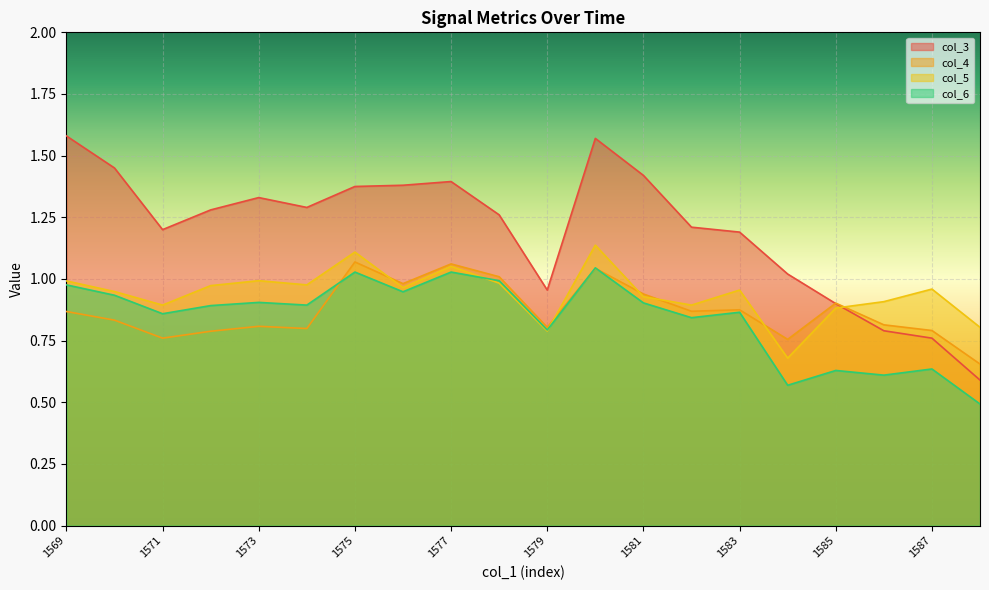

Between 1574 and 1571, which is larger?

1574